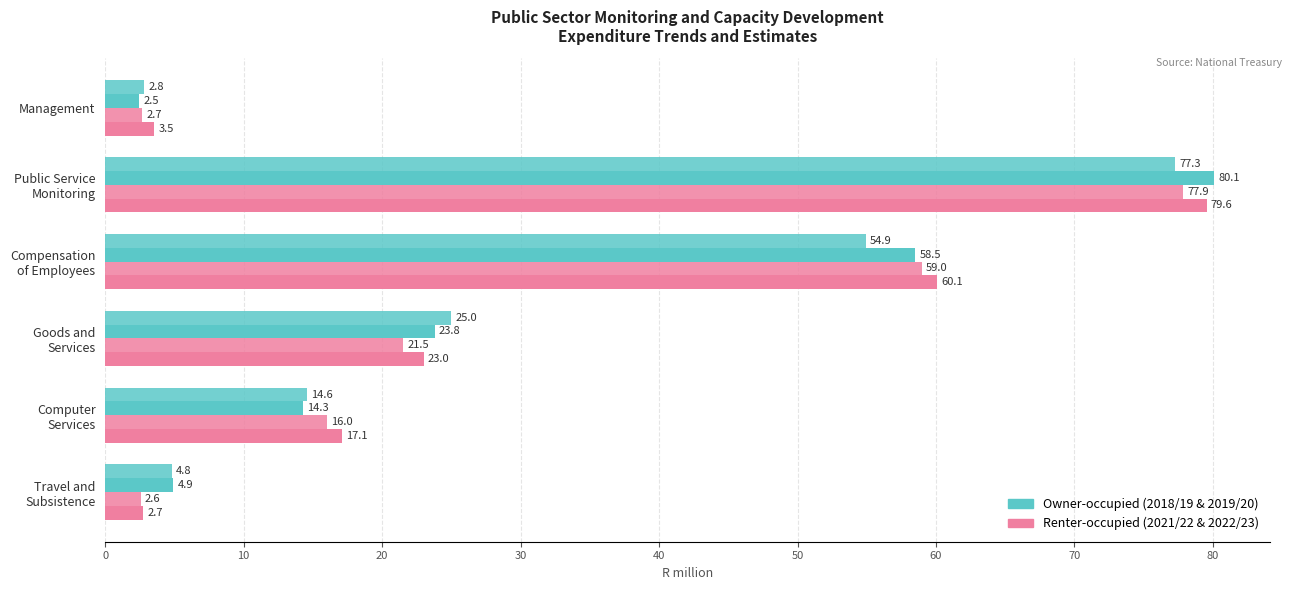

What is the difference between the second highest and minimum values in the Renter-occupied (2021/22) series?

56.4